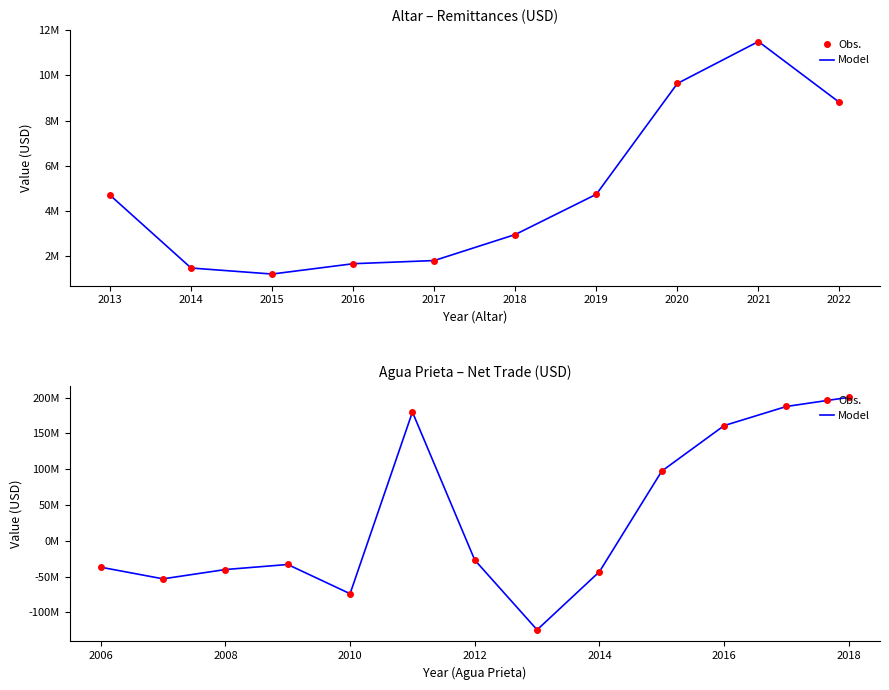

What is the value of the Obs. point at the 8th from the left?

-124552456